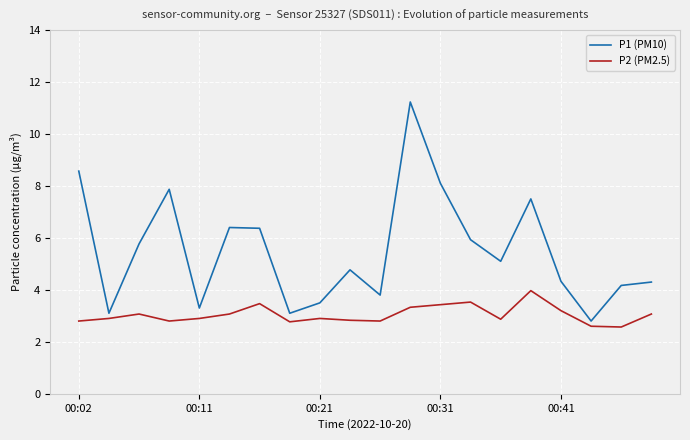

True or false: P2 (PM2.5) and P1 (PM10) intersect in this chart.

False